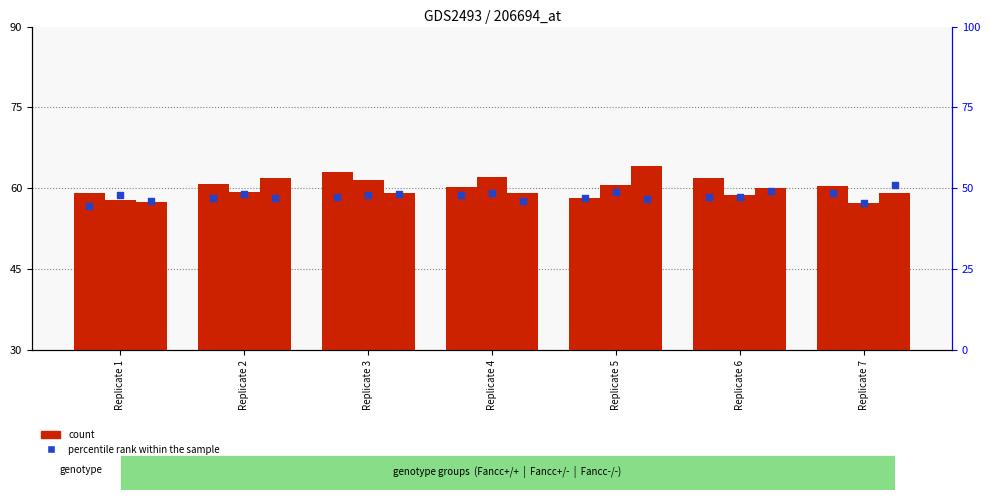

At how many categories does at least one series exceed 53?

7